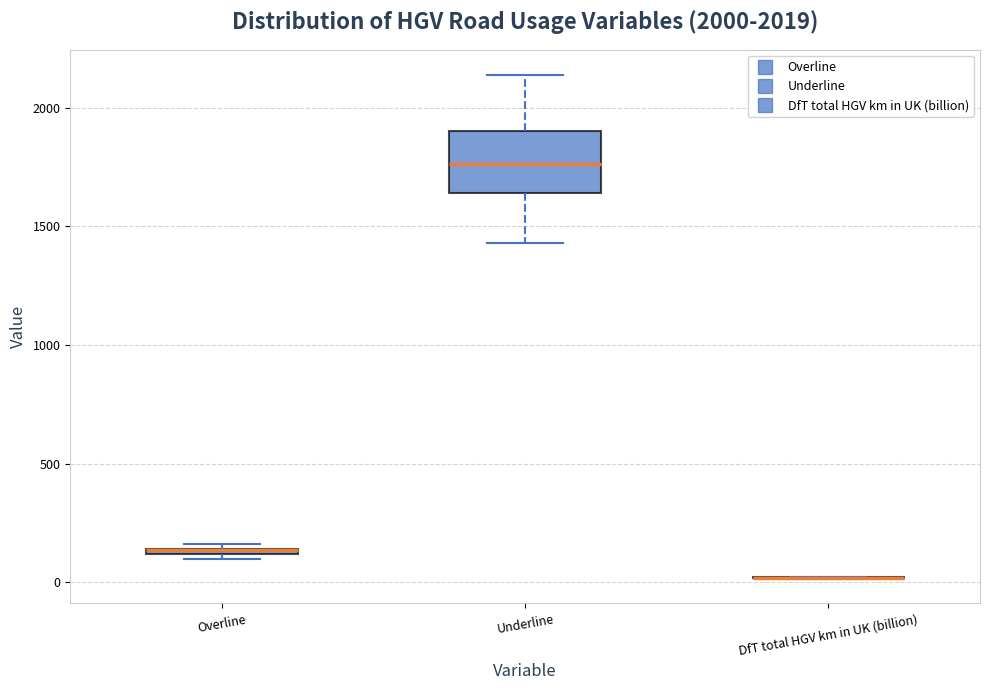

Which box is the tallest, from its lower edge to its upper edge?

Underline